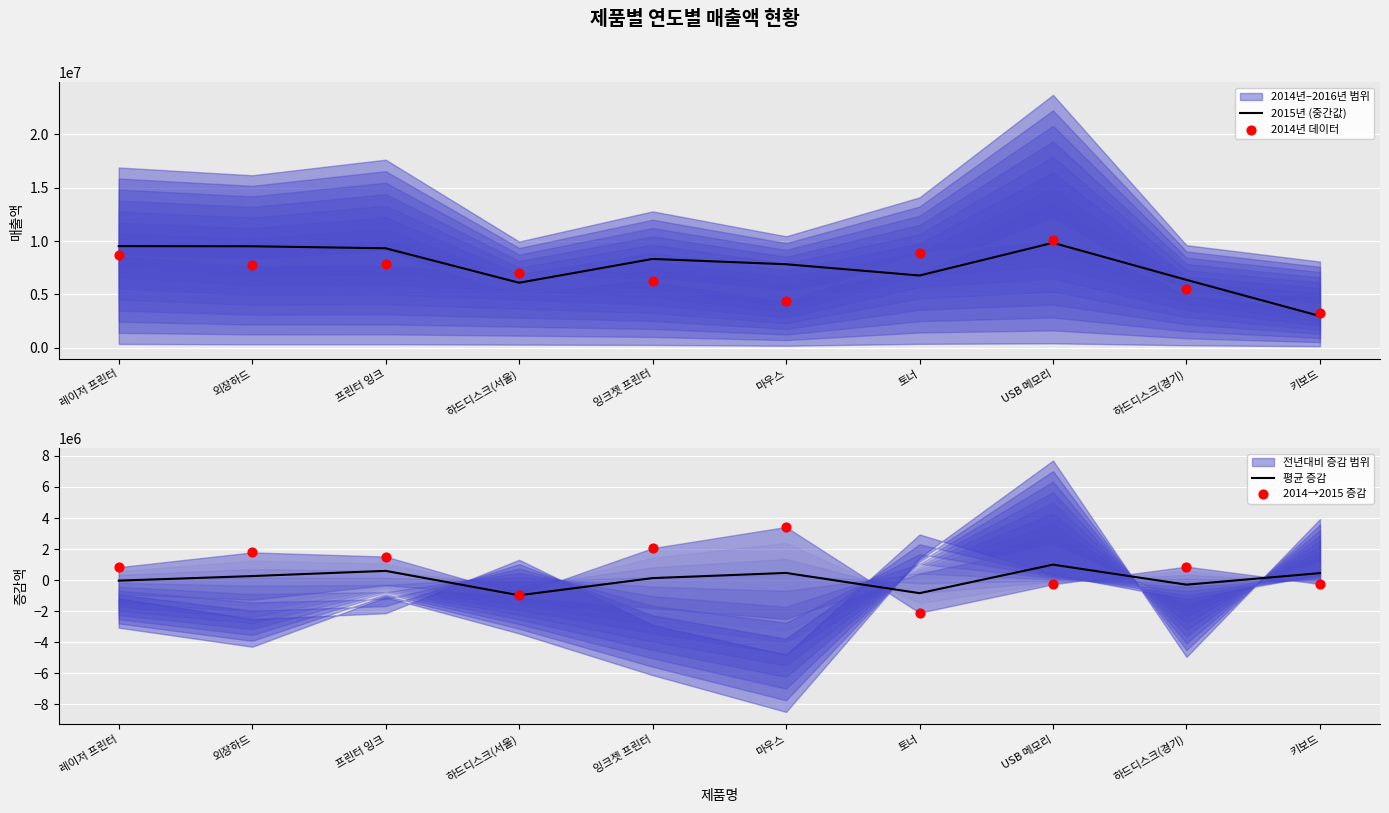

At which category is the sum across all series the highest?

USB 메모리